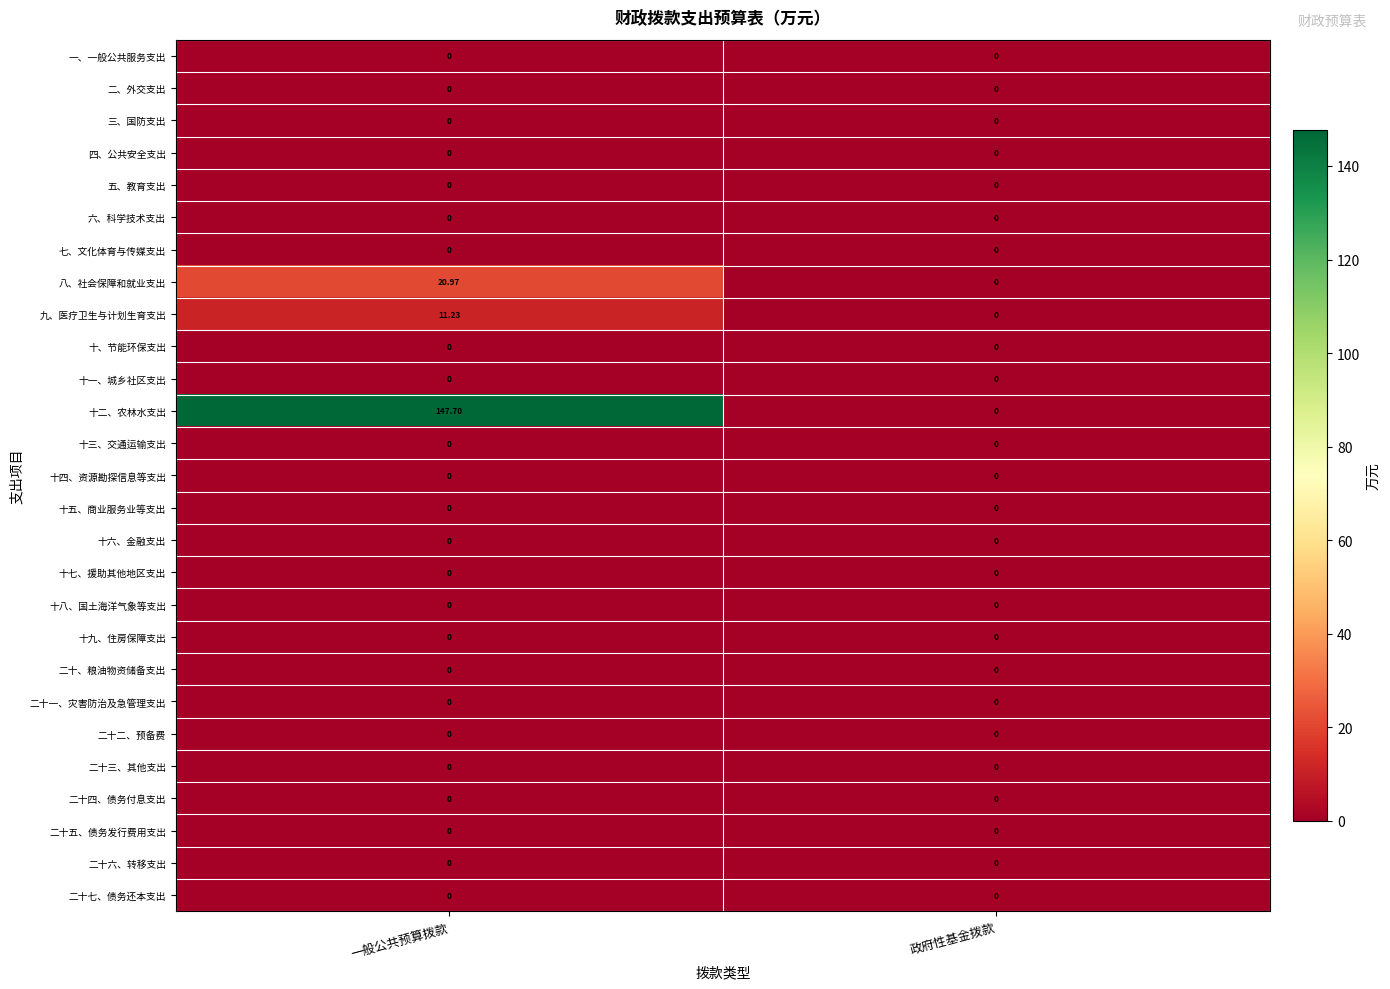

Which series has the largest total across all categories?

十二、农林水支出